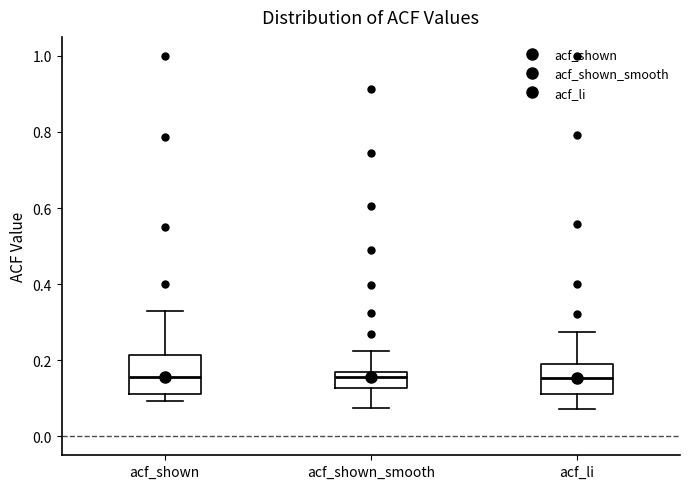

Reading left to right, transcribe this box plot: for each box, give where its median line is, the range the box spans, and where its two whiskers end, as read against the y-axis. The values are not printed on the chart, so give them approximately, as read against the axis.

acf_shown: median 0.16, box 0.12 to 0.22, whiskers 0.10 to 0.32
acf_shown_smooth: median 0.16 (just below the box's upper edge), box 0.12 to 0.16, whiskers 0.08 to 0.22
acf_li: median 0.16, box 0.12 to 0.20, whiskers 0.08 to 0.28